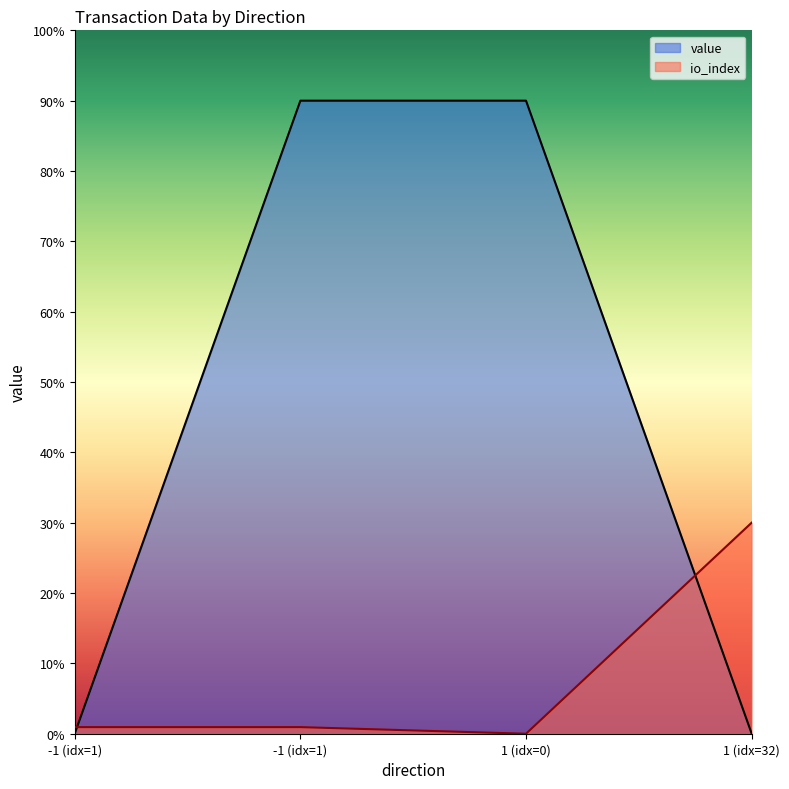

What is the maximum value shown in the chart?

90.0